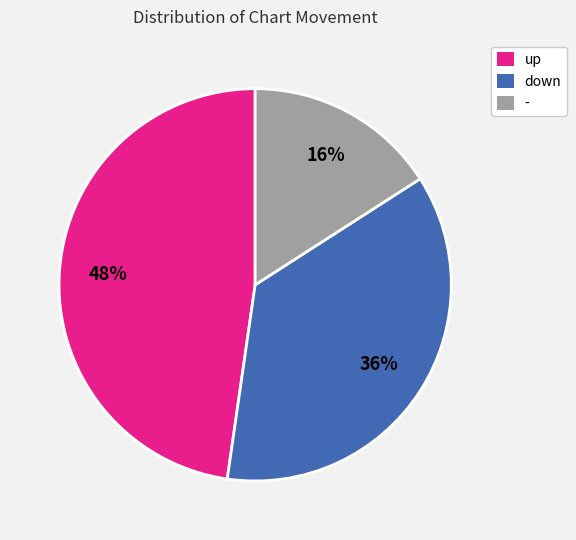

How many segments does this pie chart have?

3